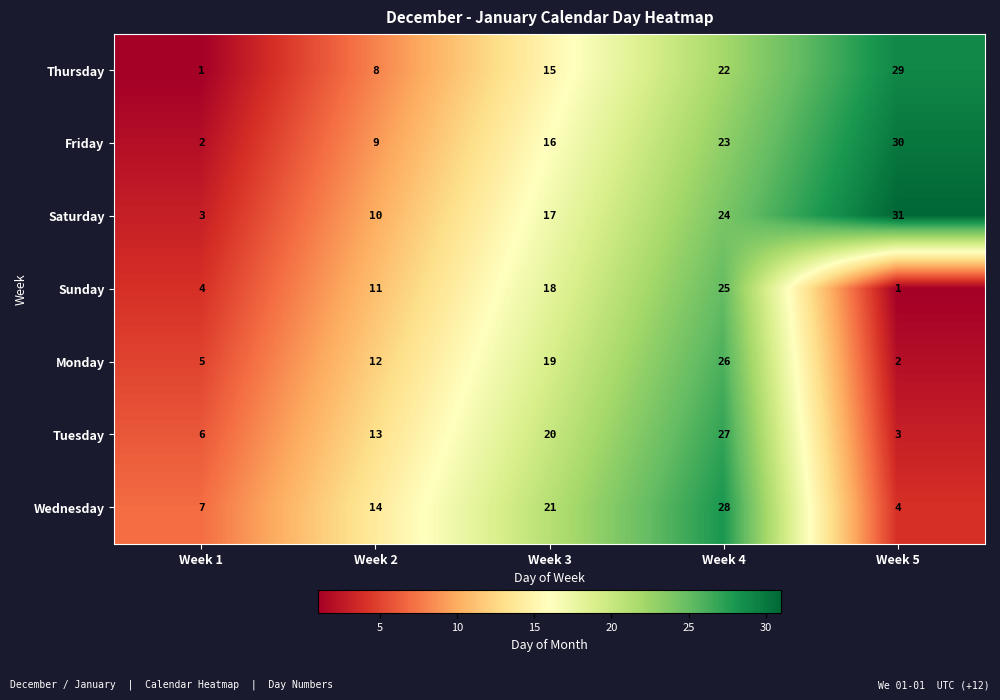

What is the approximate value of Tuesday at Week 1, to the nearest 5?

5